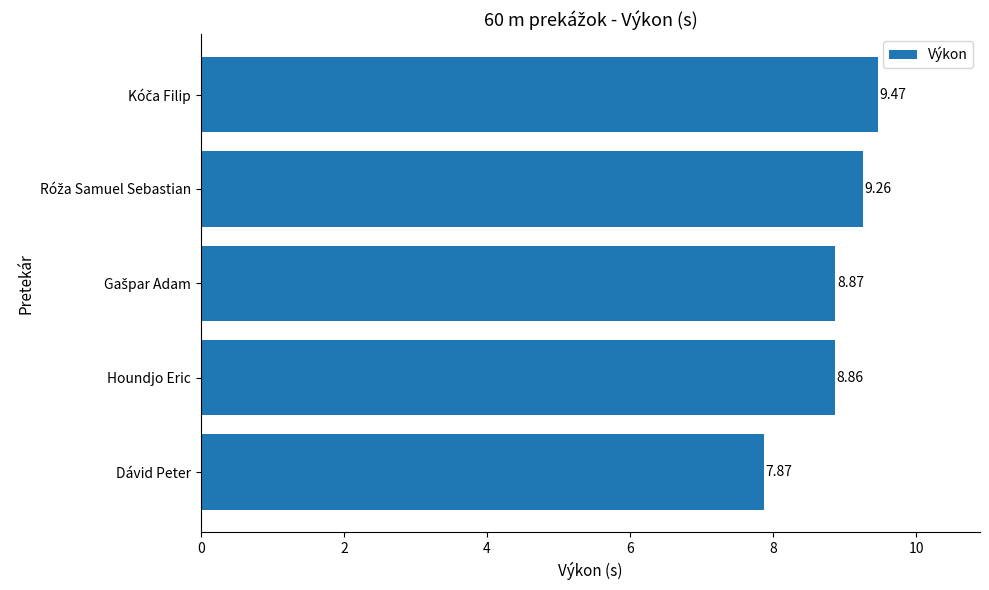

What is the difference between the second highest and minimum values?

1.4